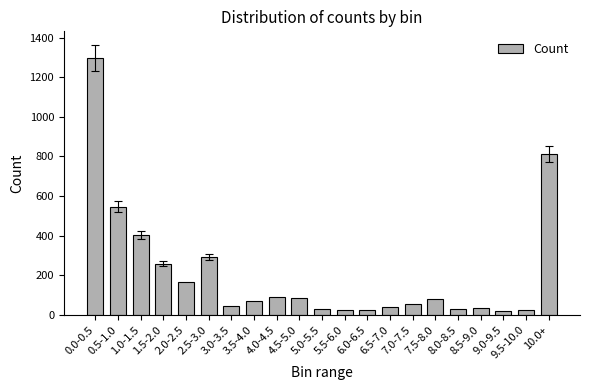

Between 2.0-2.5 and 2.5-3.0, which is larger?

2.5-3.0